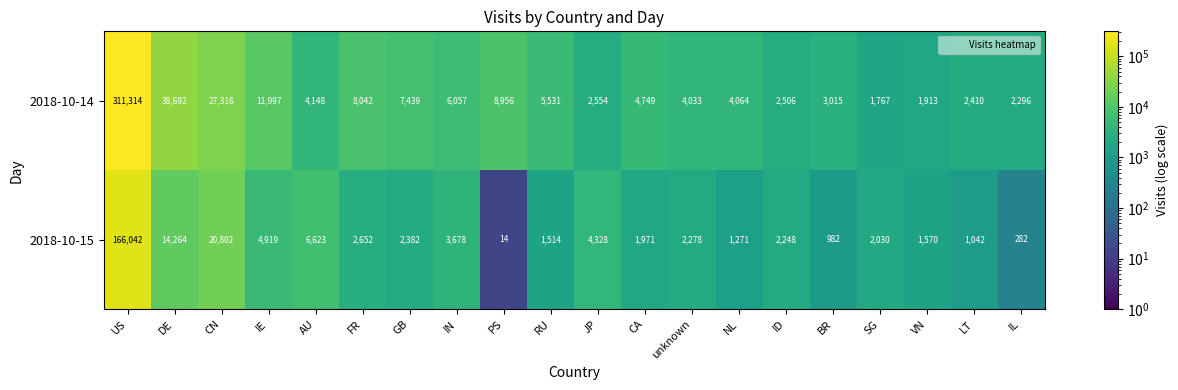

What is the average value of the 2018-10-15 series?

12045